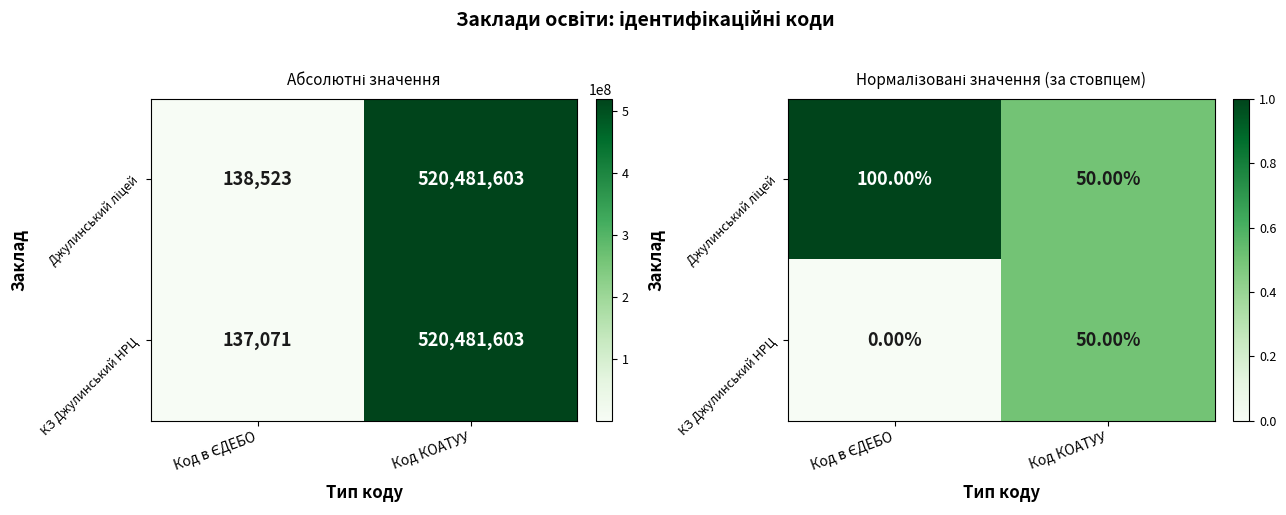

What is the maximum value for Джулинський ліцей?

1.0